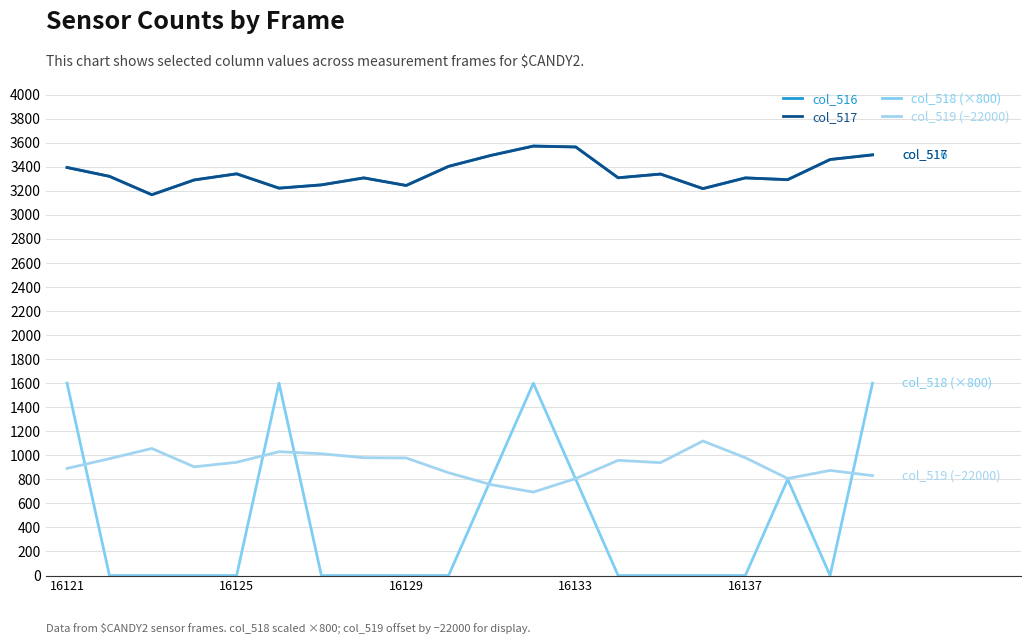

Is this an area chart (filled region under the line)?

No